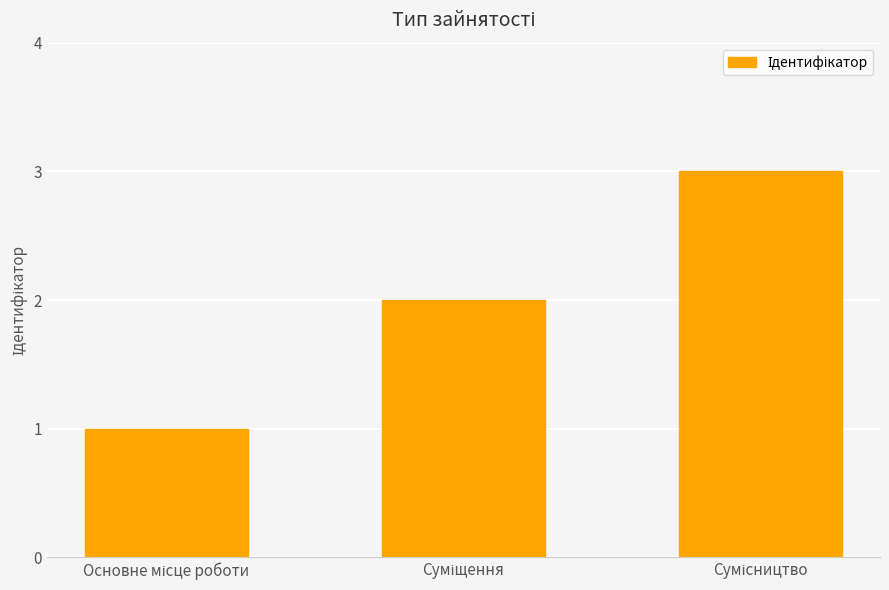

What is the sum of all values?

6